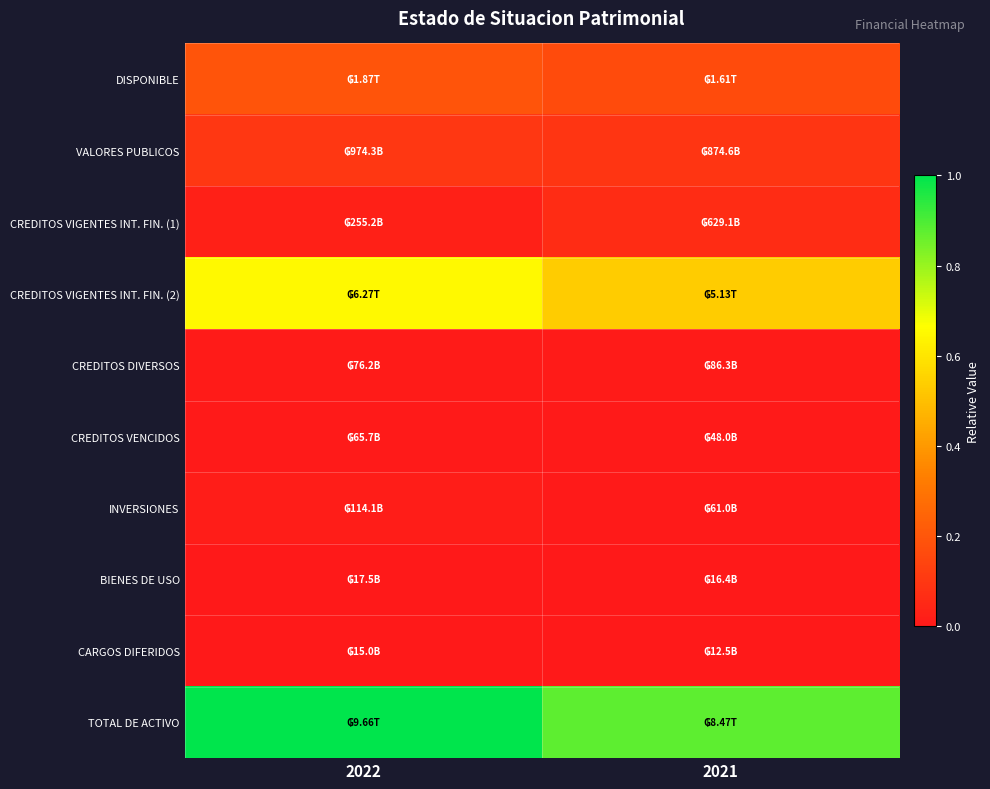

What is the total value across all series at 2021?

1.8